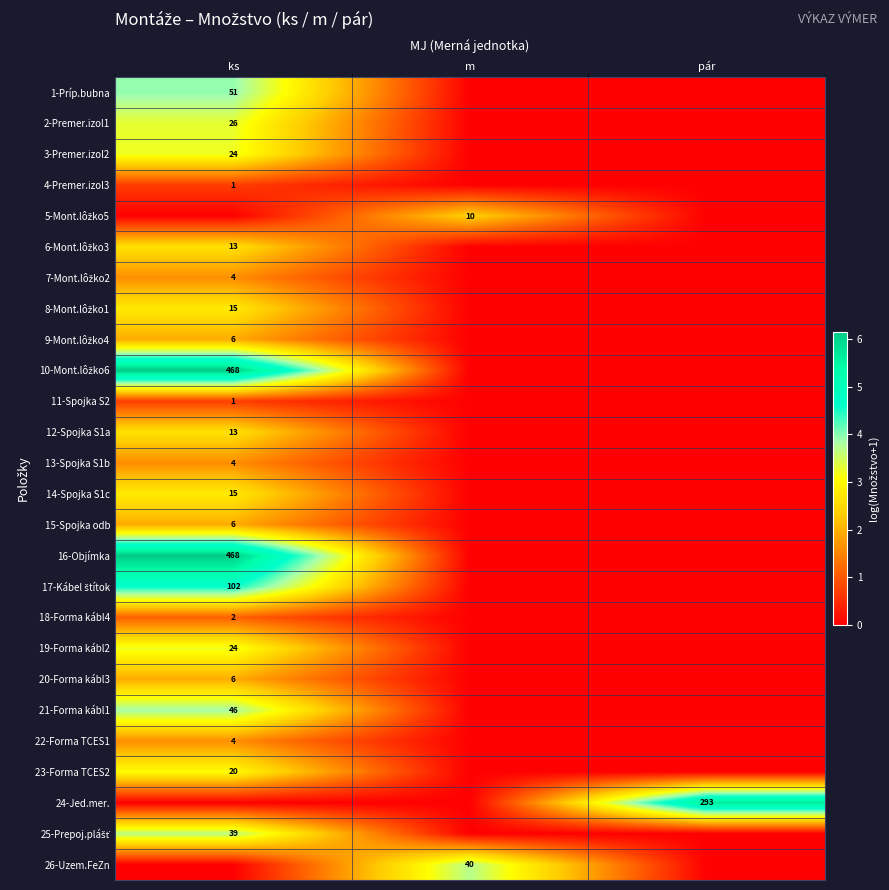

The value of 15-Spojka odb at ks is 3. True or false?

False